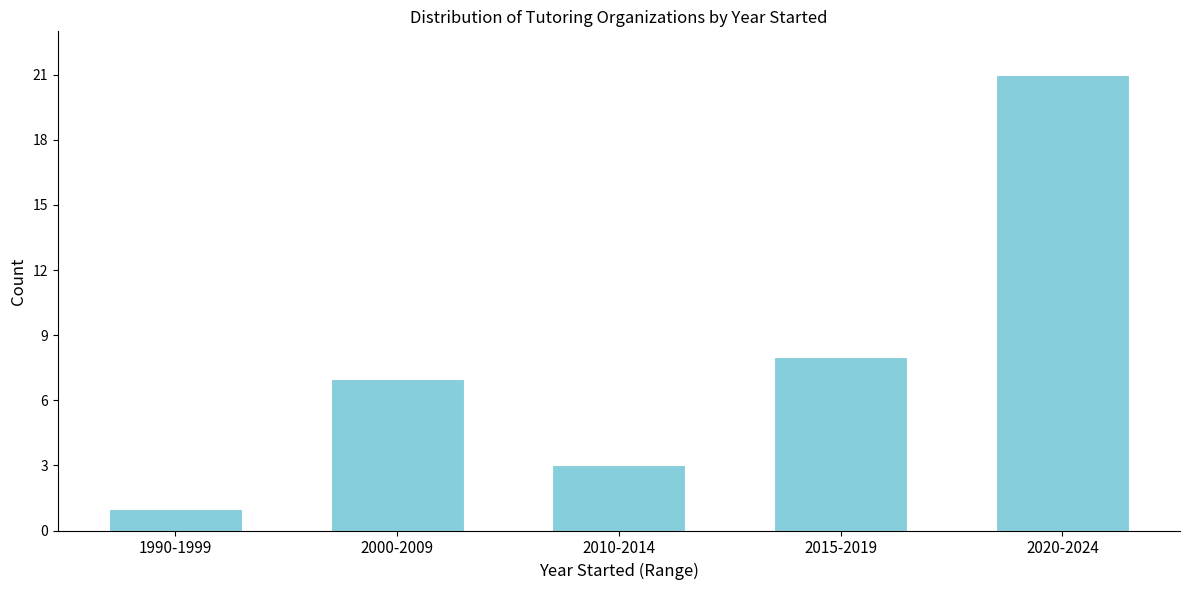

Reading left to right, what are all the values shown in this chart?

1990-1999=1	2000-2009=7	2010-2014=3	2015-2019=8	2020-2024=21